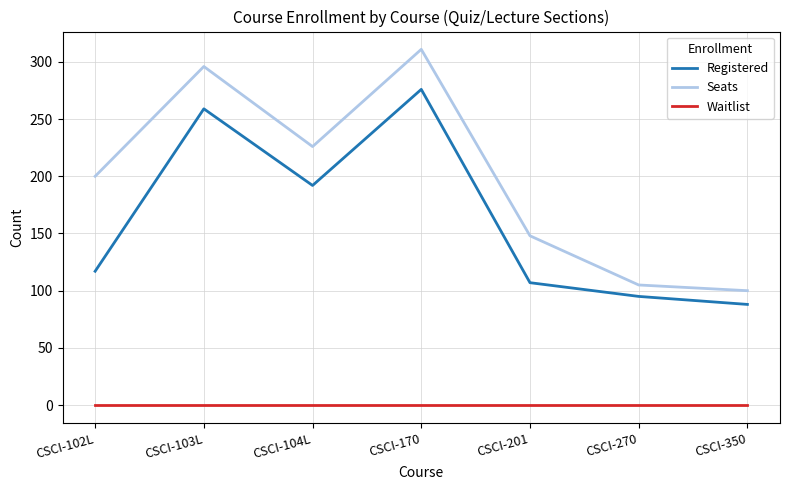

How many lines are shown in the chart?

3